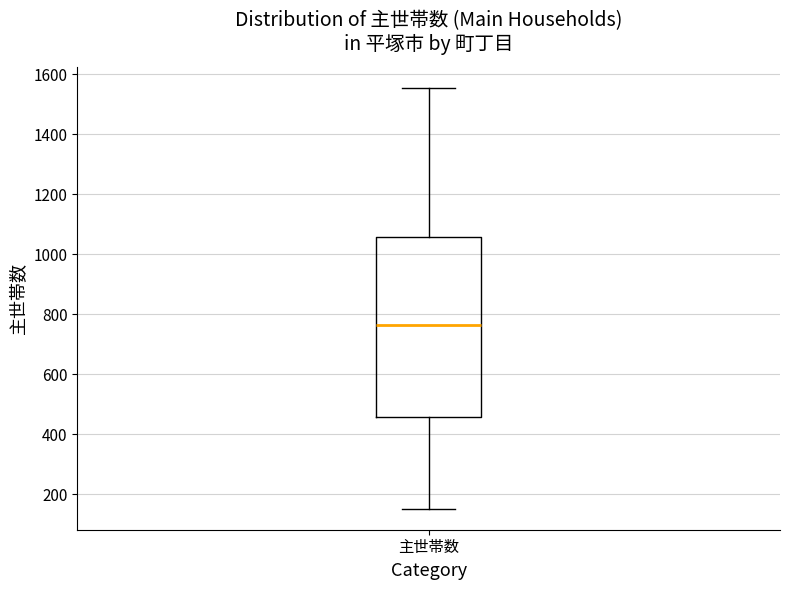

Read this box plot against the y-axis: the position of the median line, the range covered by the box, and the ends of both whiskers. The values are not printed on the chart, so give them approximately, as read against the axis.

median 760, box 460 to 1060, whiskers 160 to 1560